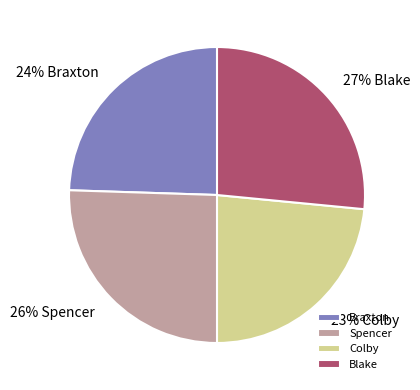

Is the sum of Braxton and Colby greater than half?

No